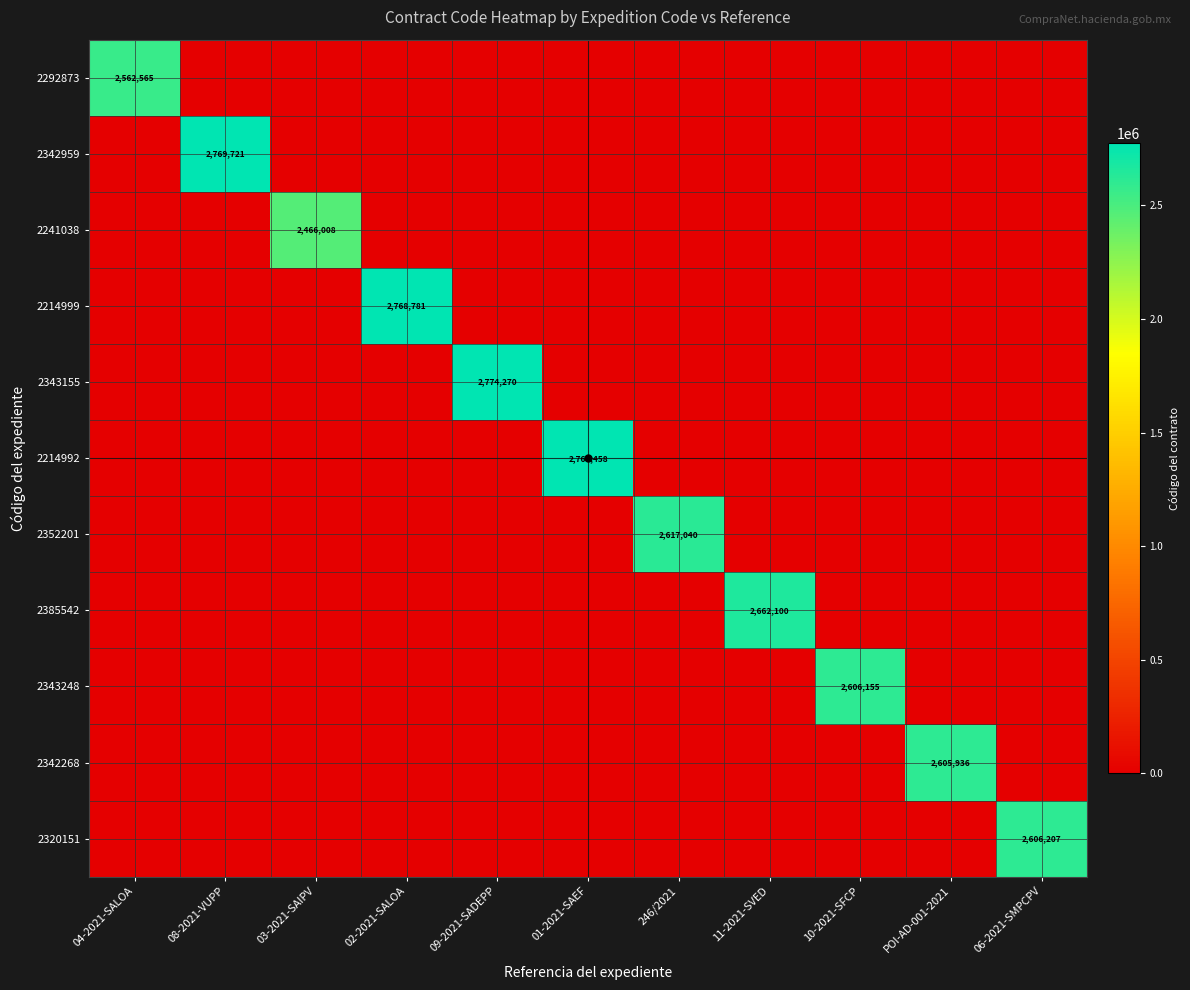

Which series changed the most between 09-2021-SADEPP and POI-AD-001-2021?

2343155